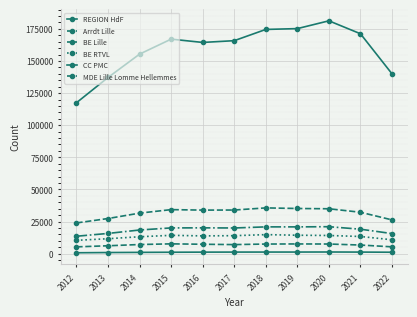

The Arrdt Lille series shows 16108 at 2012. True or false?

False